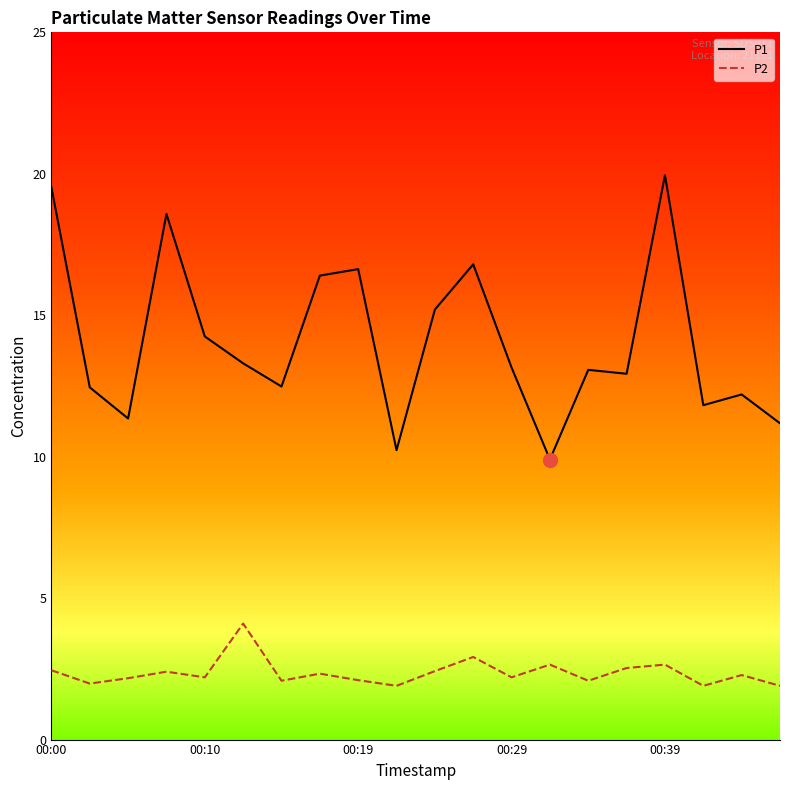

Which series has the widest spread of values?

P1